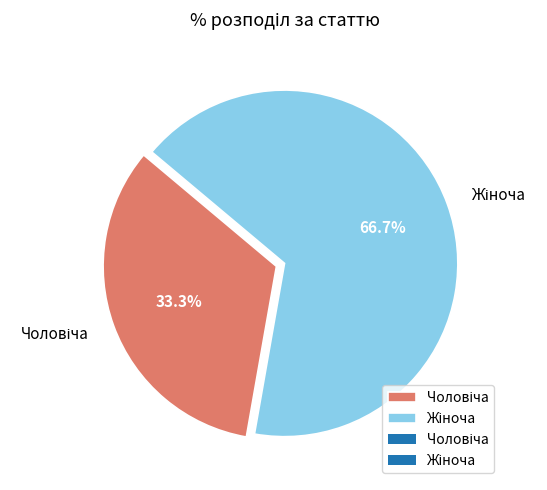

Is there any slice that represents more than half of the pie?

Yes